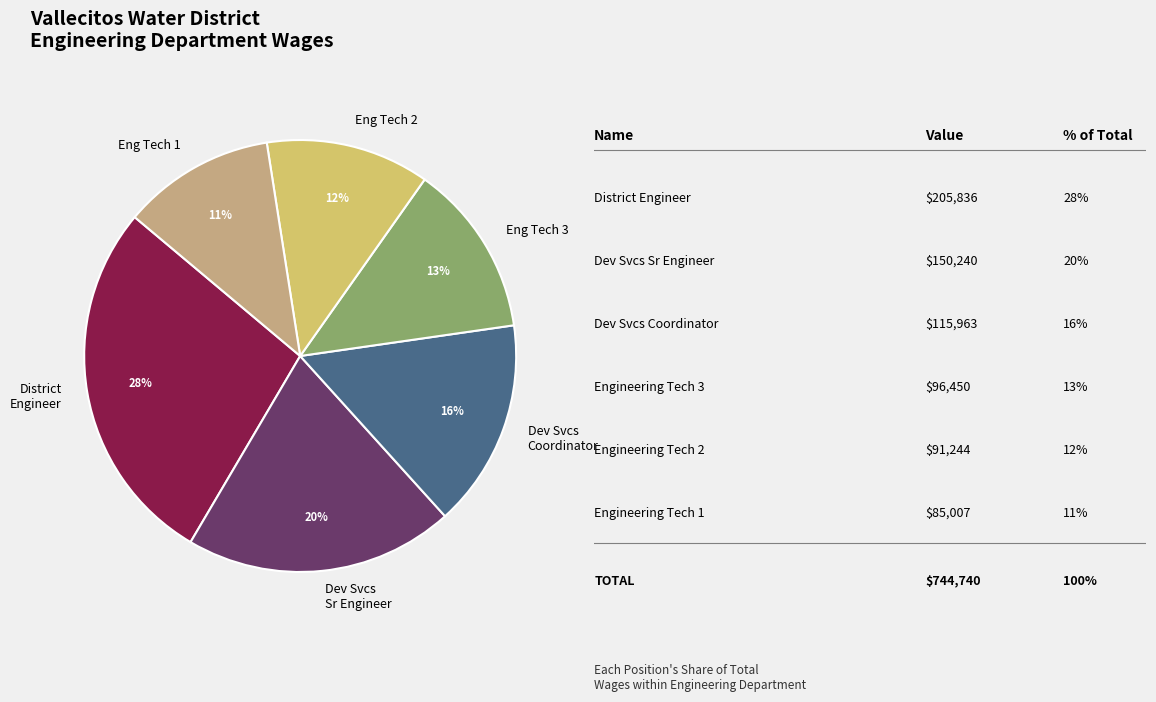

To the nearest percent, what is the difference between the Eng Tech 3 and District Engineer slice percentages?

15%